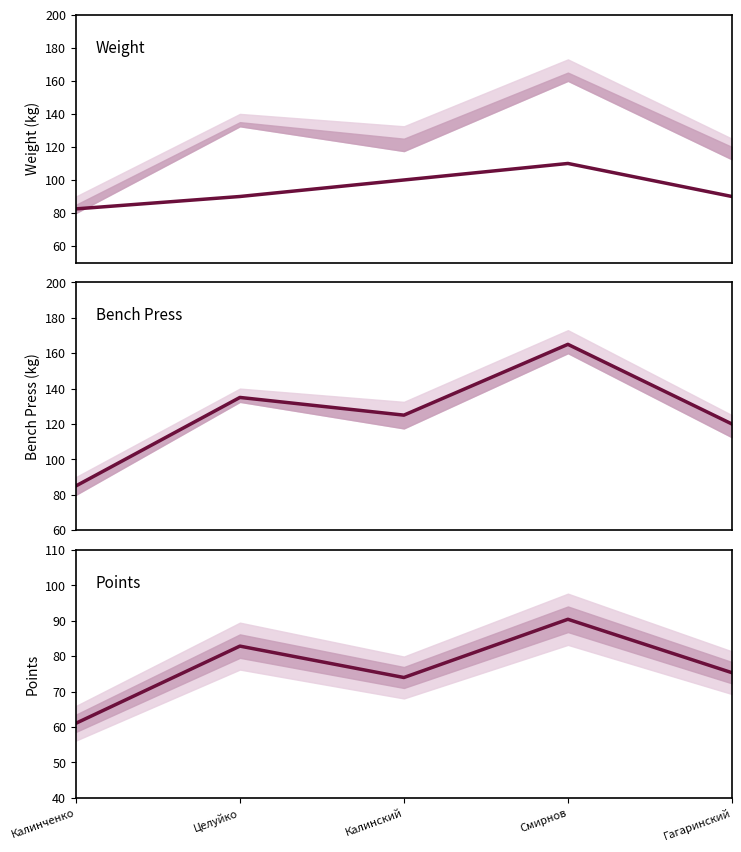

True or false: points and Жим лёжа 2 cross at least once.

False